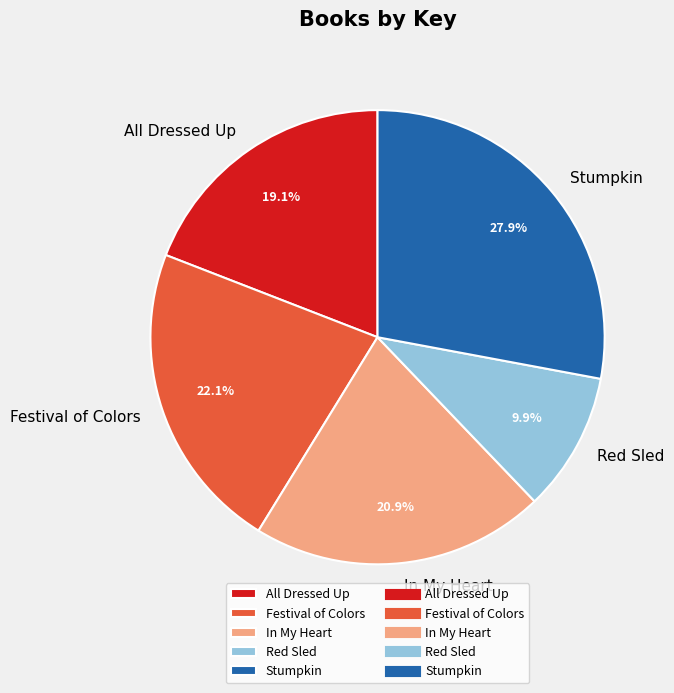

Is there a majority slice in this chart?

No